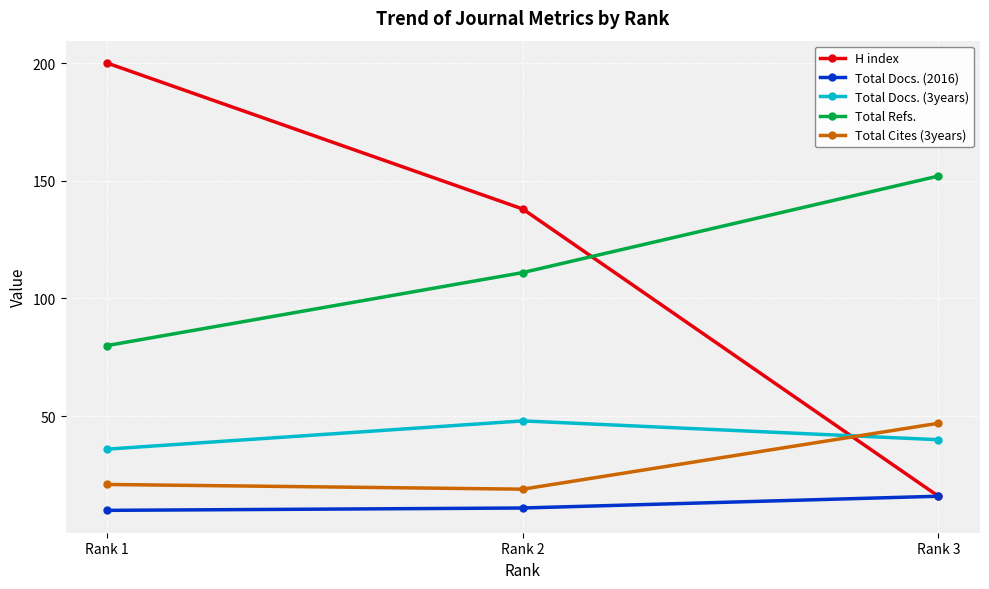

What is the total value across all series at Rank 3?

271